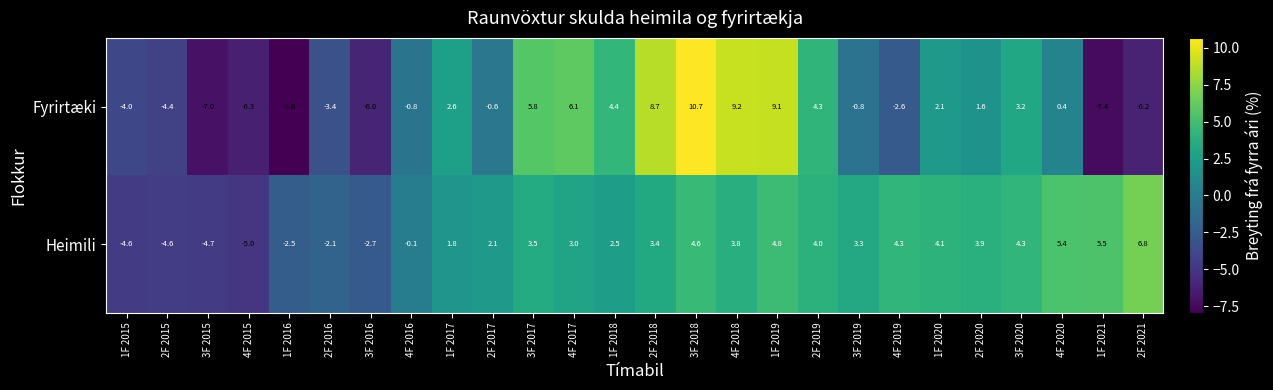

What is the difference between the Heimili values at 4F 2018 and 2F 2018?

0.4